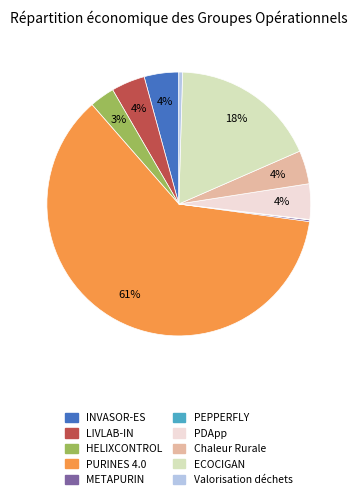

Does Chaleur Rurale account for over 50% of the chart?

No